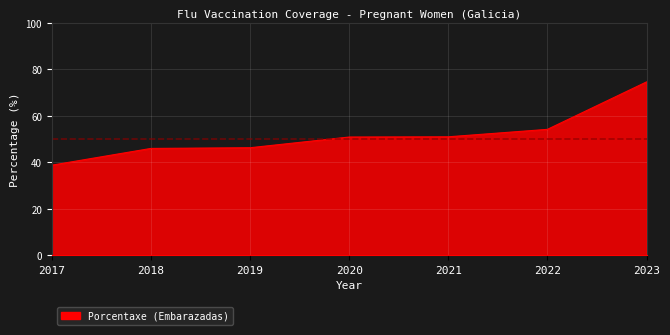

Where is the data nearest to the value 56?

2022